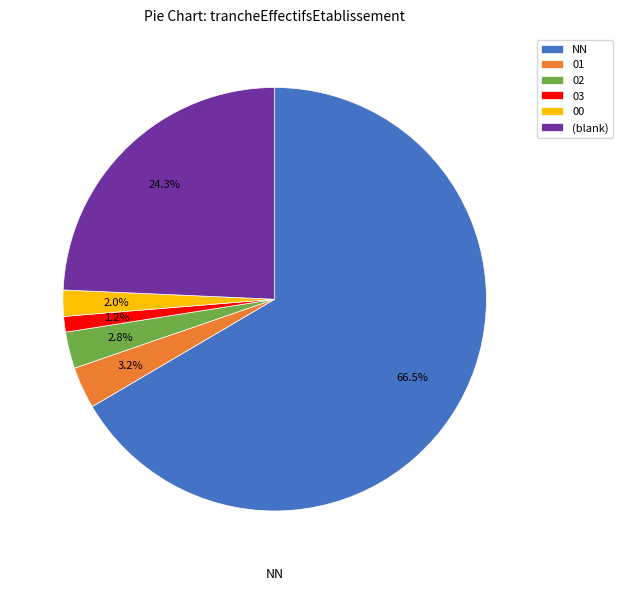

To the nearest percent, what is the difference between the 03 and 00 slice percentages?

1%